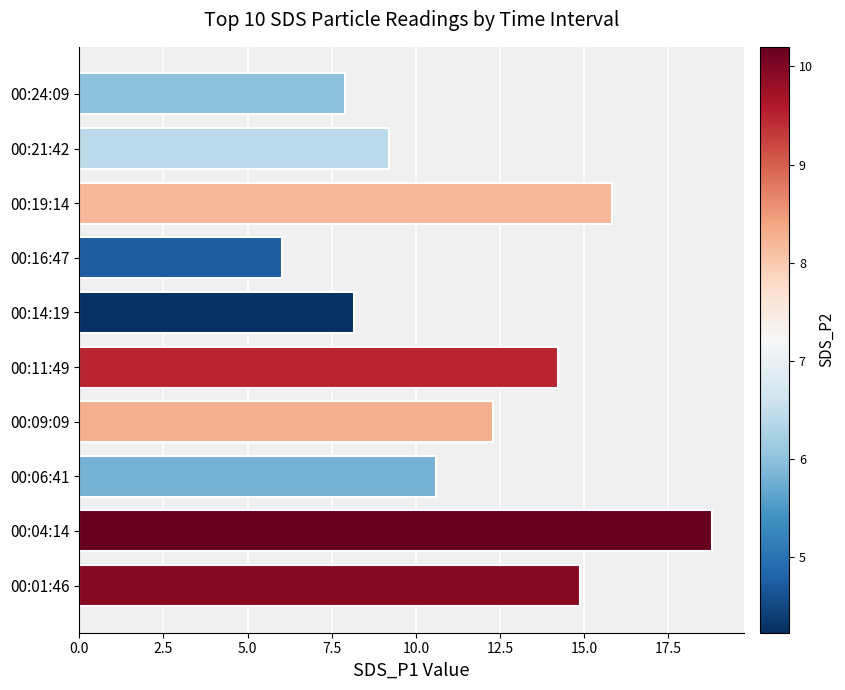

Which category has the lowest value across all series?

00:16:47